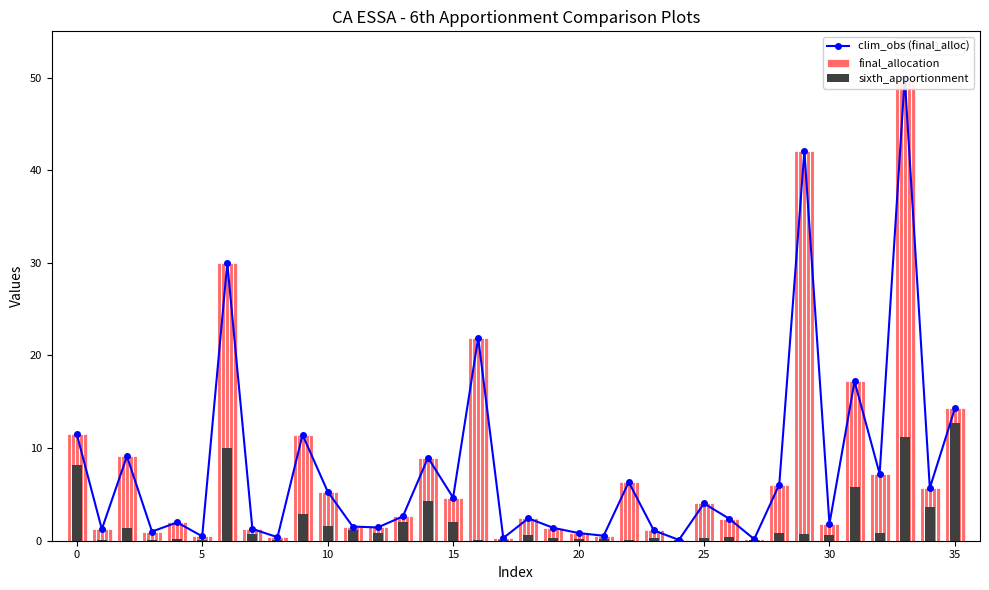

What is the average value of the clim_obs (final_alloc) series?

7.7